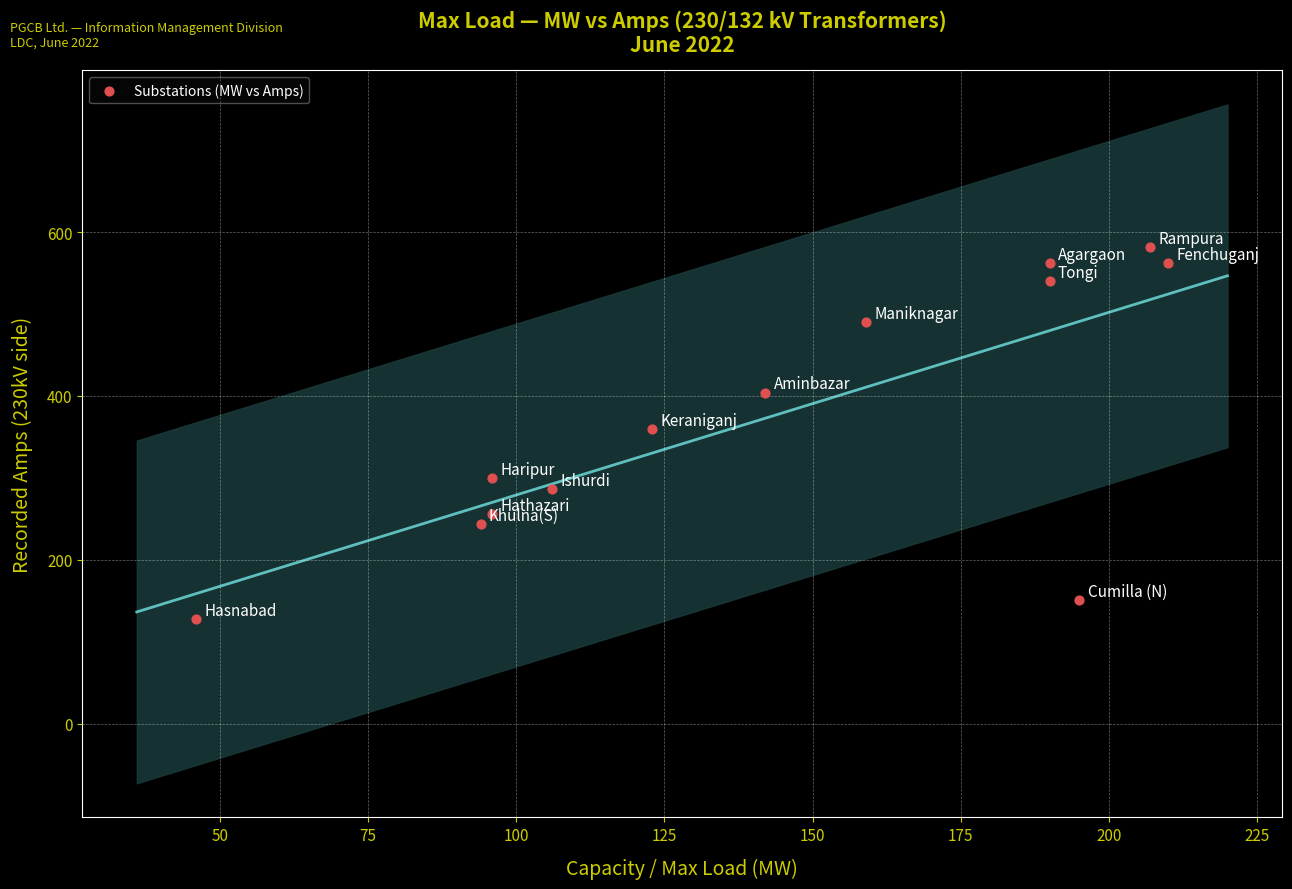

What is the range of Y values (max minus min)?

455